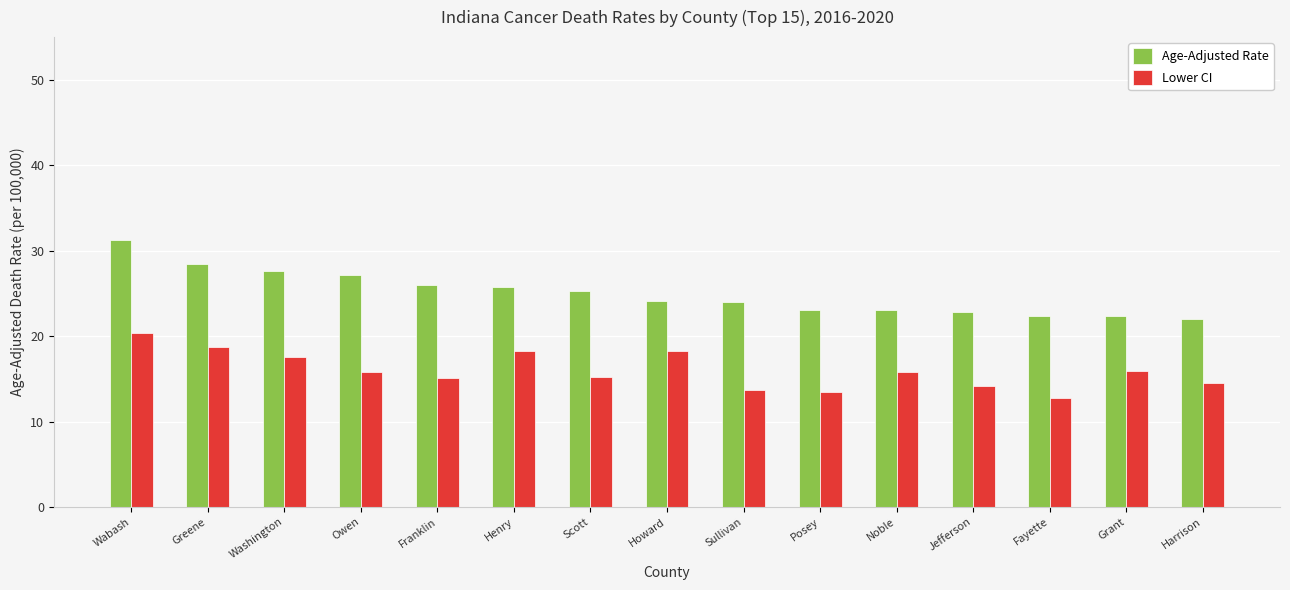

What position from the right is Owen?

12